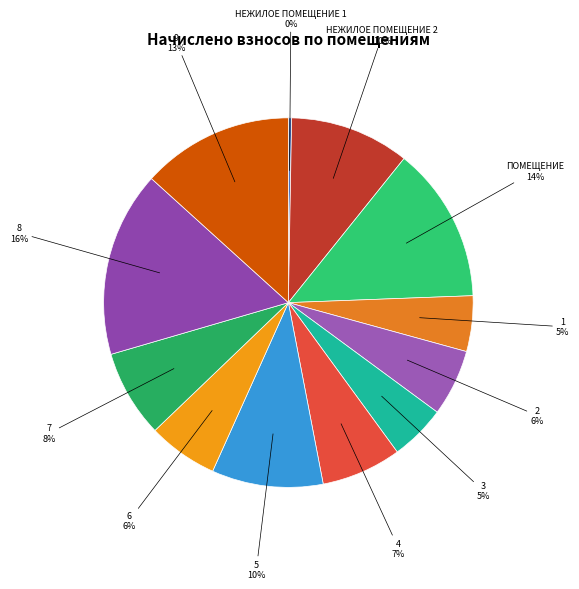

Does any single category account for the majority?

No